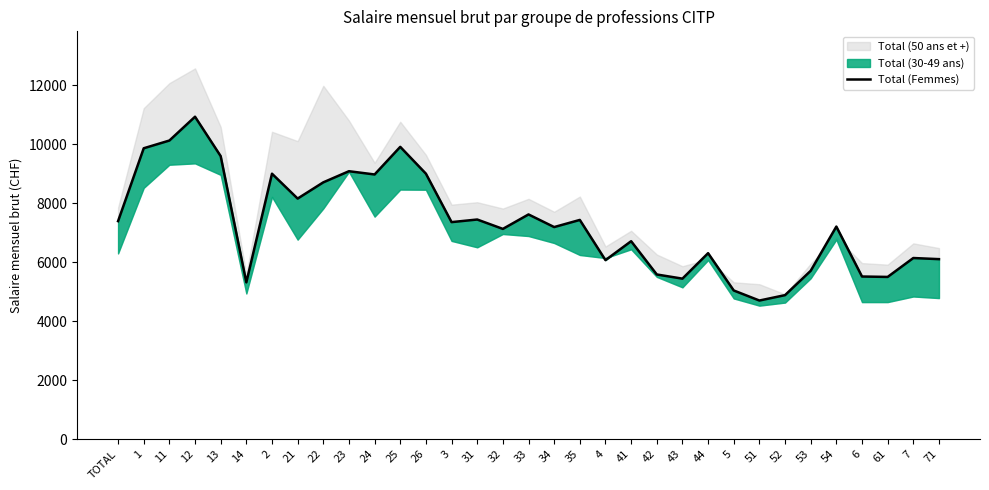

How many lines are shown in the chart?

1